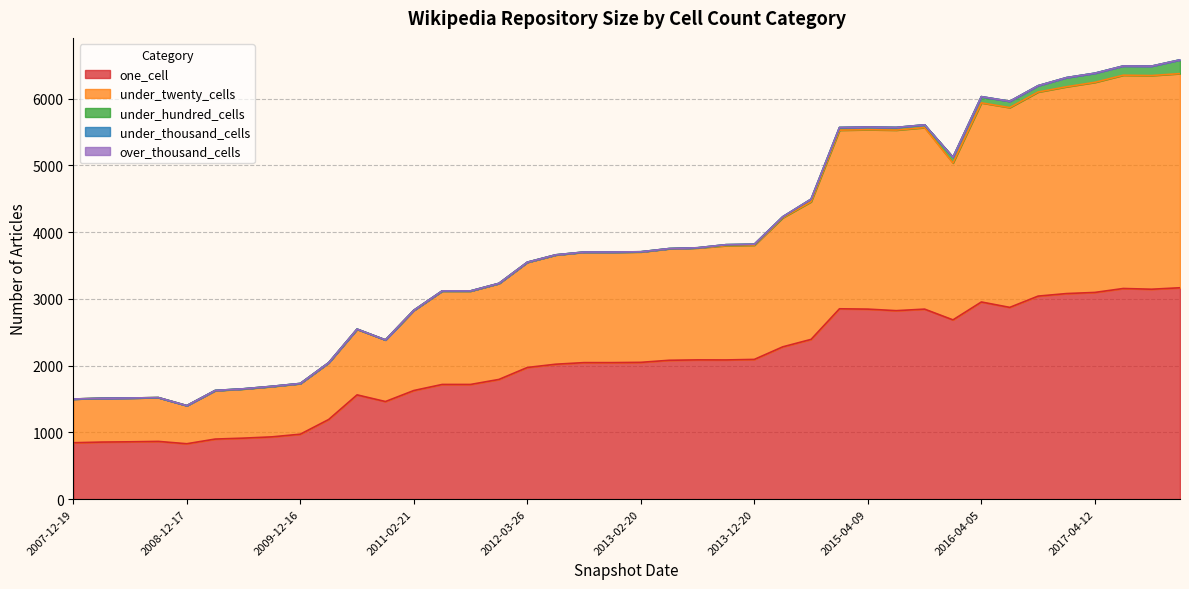

True or false: under_hundred_cells has more than 2 points higher than both neighbors.

False